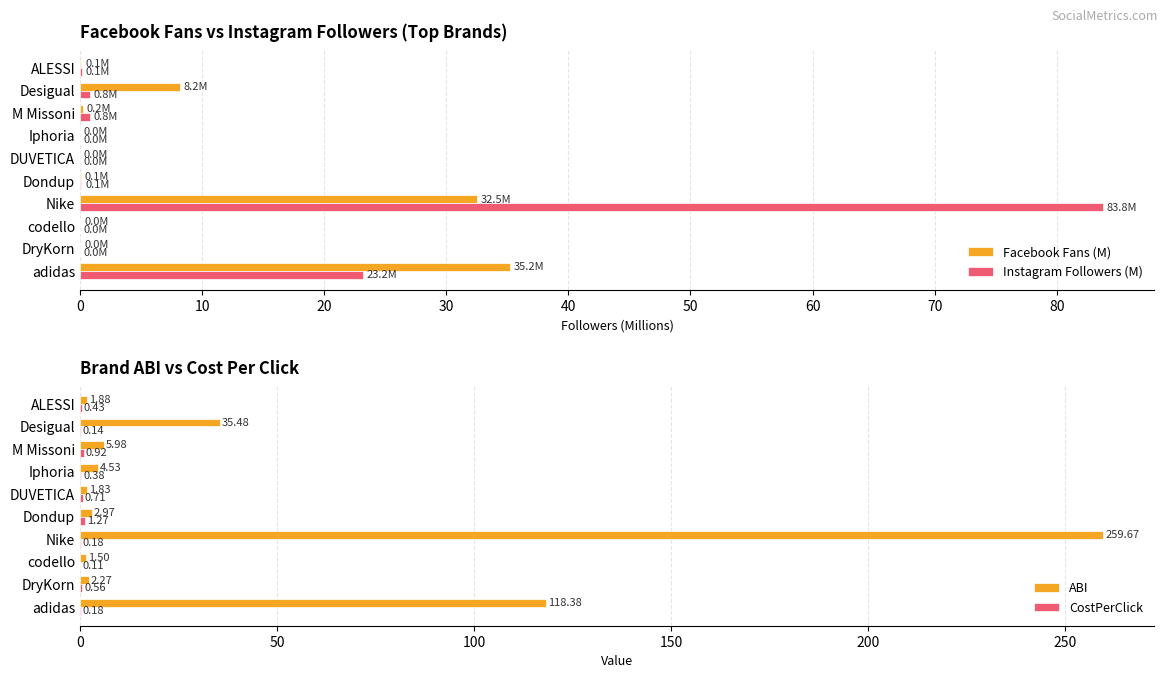

What is the sum of all Facebook Fans (M) values?

76.5